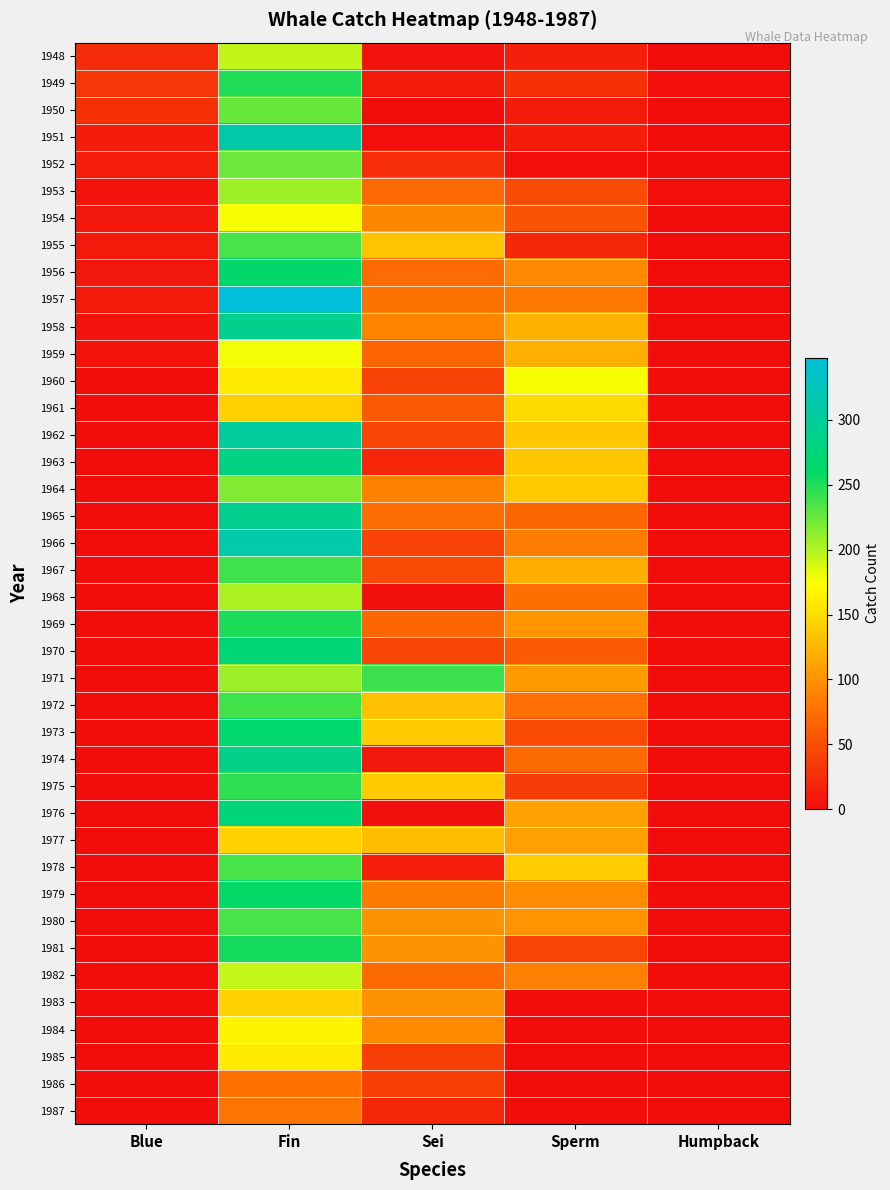

Which series has the widest spread of values?

1957